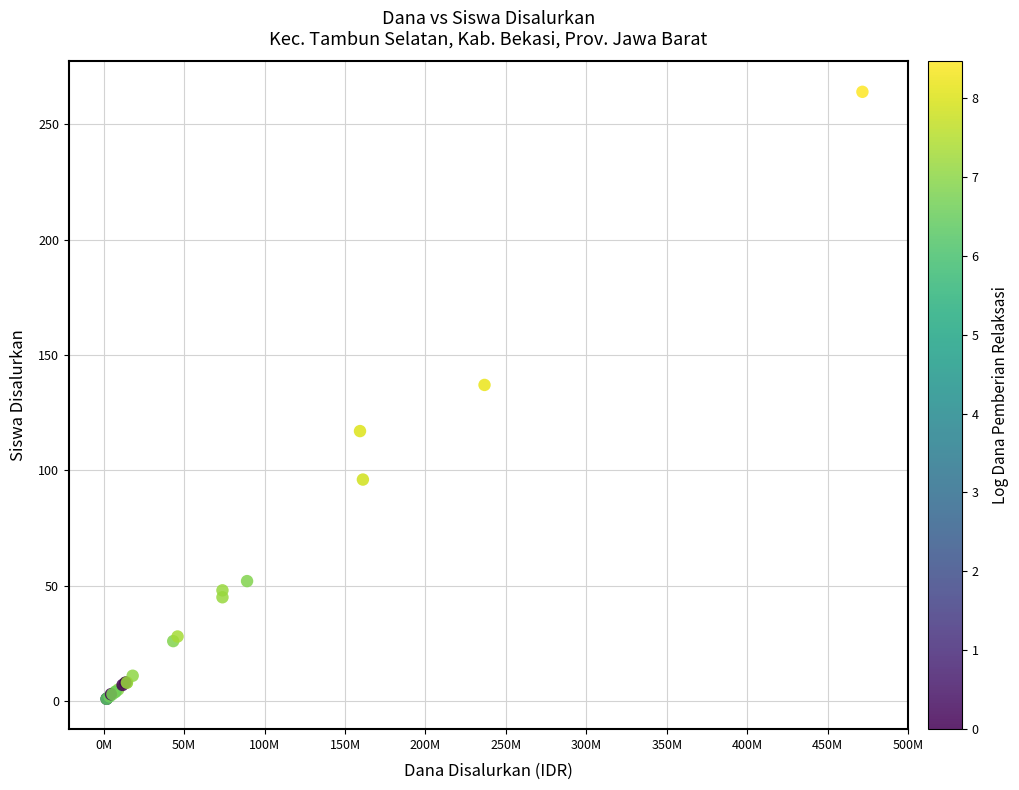

What Y value in the scatter plot is closest to 132?

137